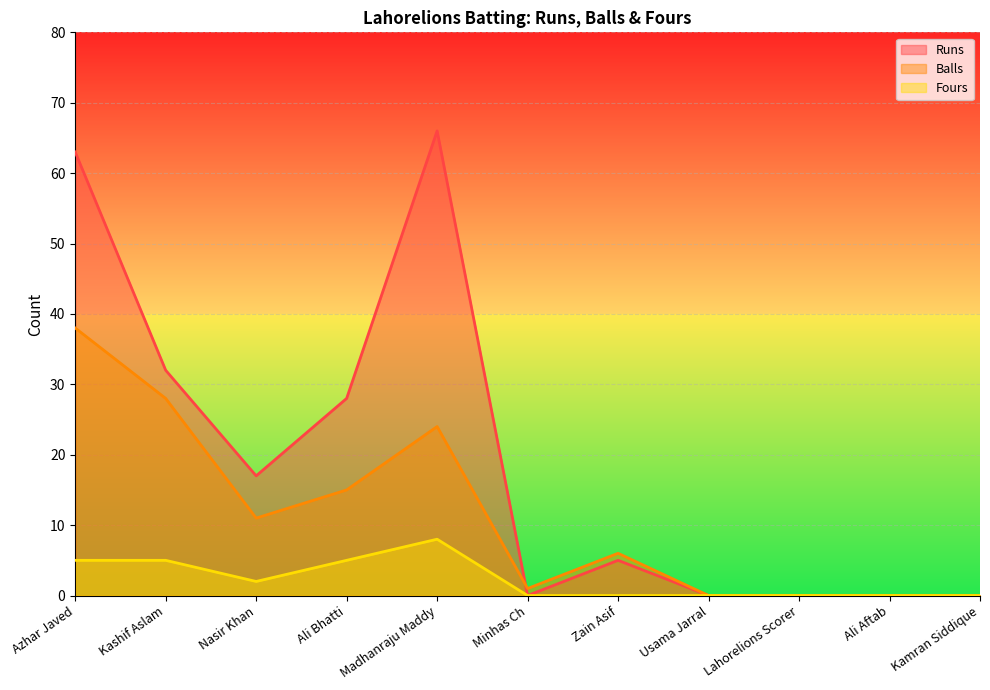

Which series has the largest total across all categories?

Runs